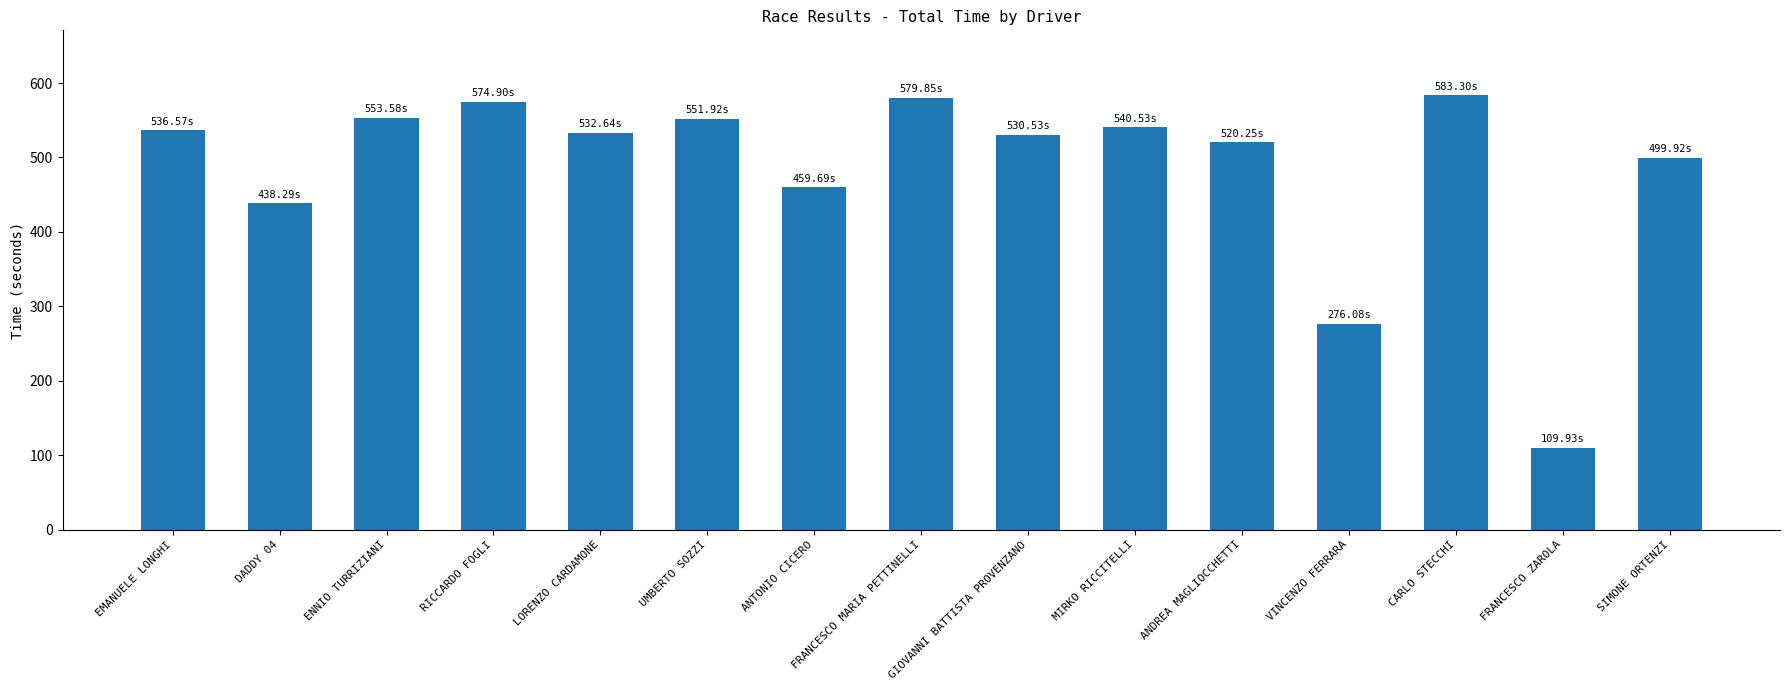

Count the number of data series in this chart.

1